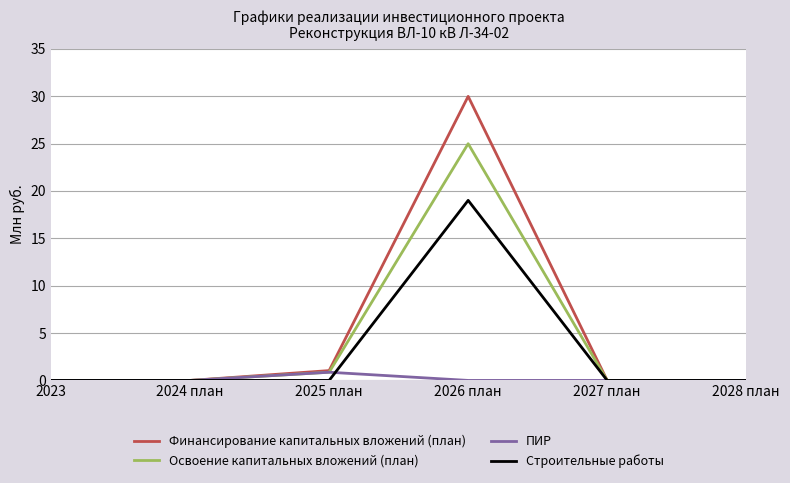

The ПИР series shows 0.9 at 2025 план. True or false?

True